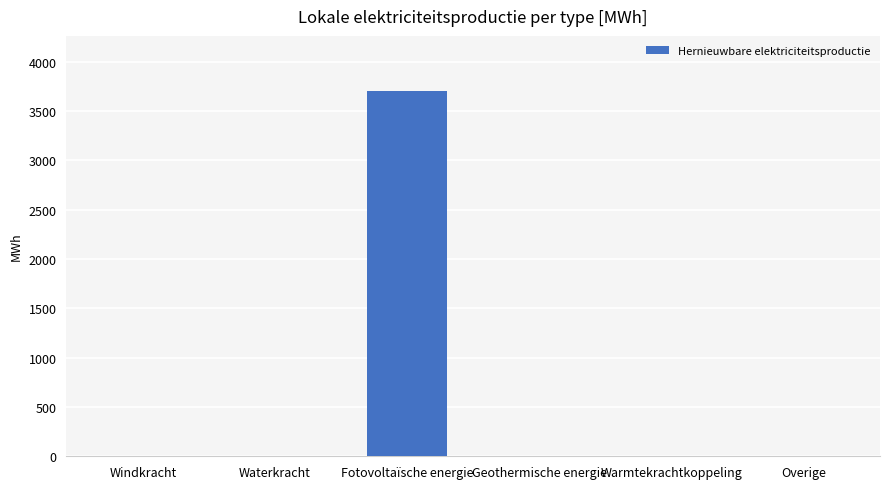

What is the maximum value shown in the chart?

3707.1